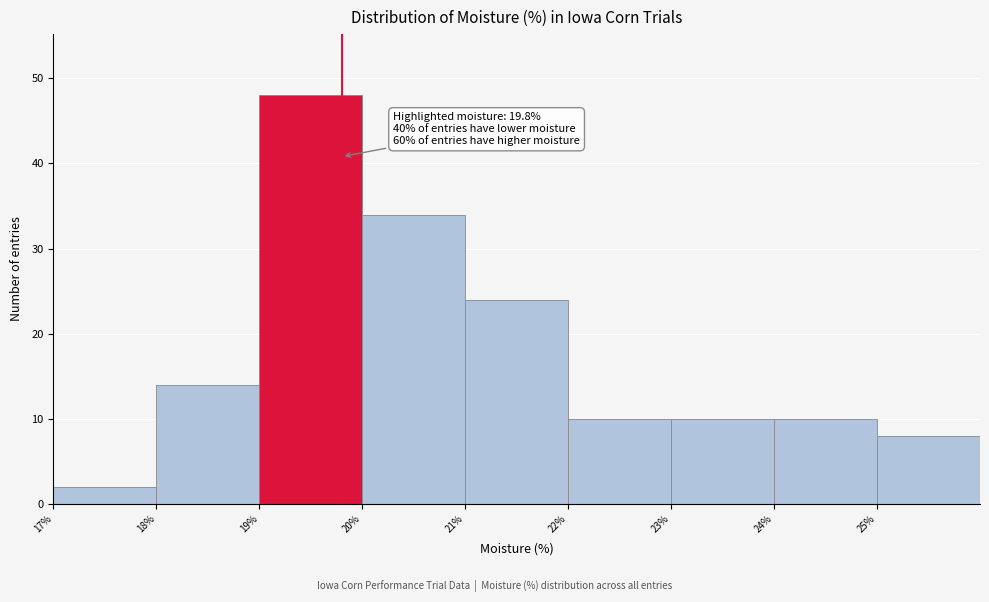

Over which range of the x-axis is the bar tallest?

19 to 20